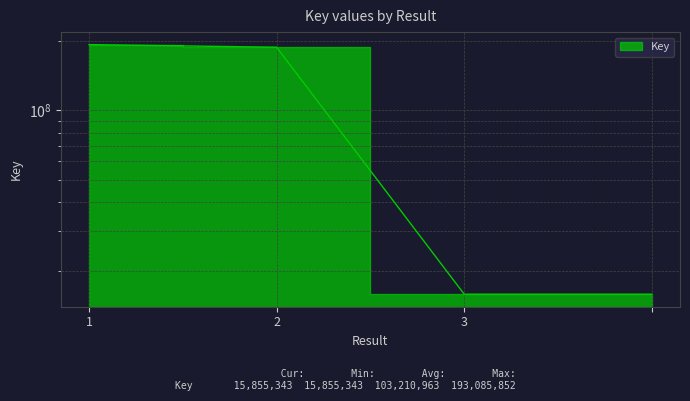

What is the value of the 3rd point from the left?

15855343